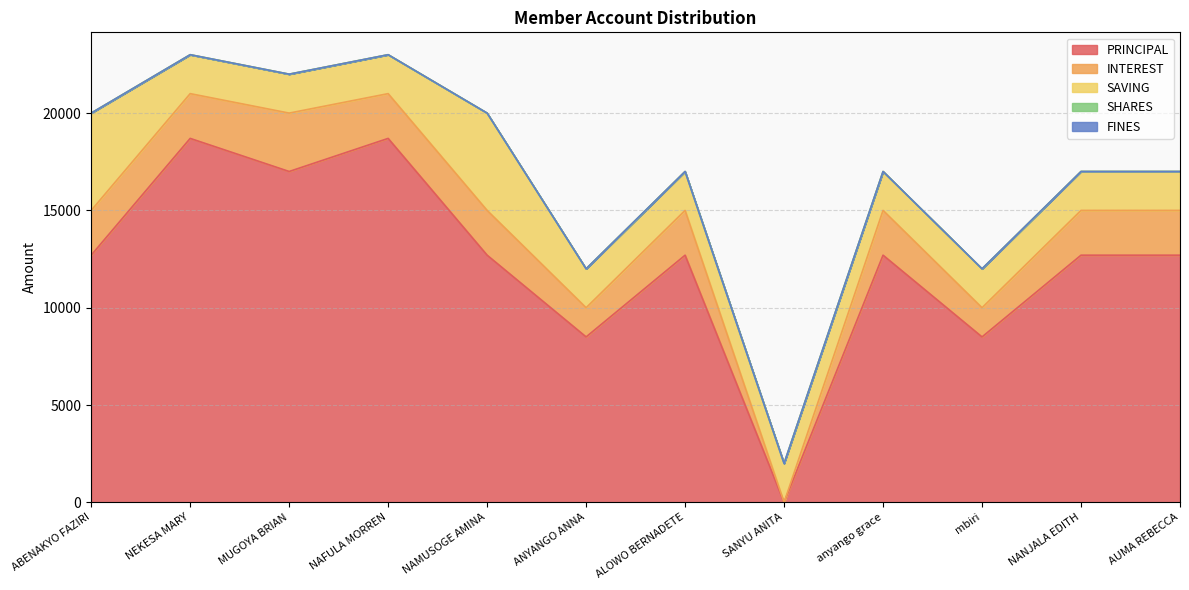

True or false: INTEREST and FINES intersect in this chart.

False